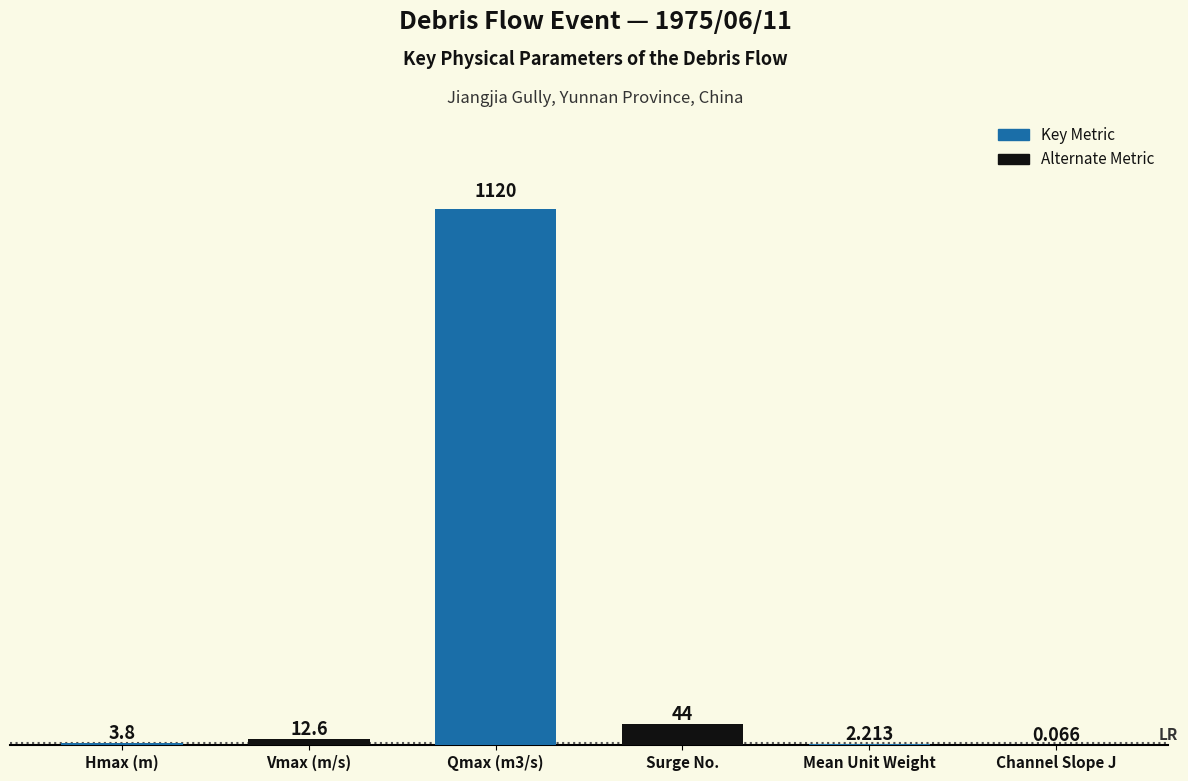

What is the difference between the values at Surge No. and Hmax (m)?

40.2